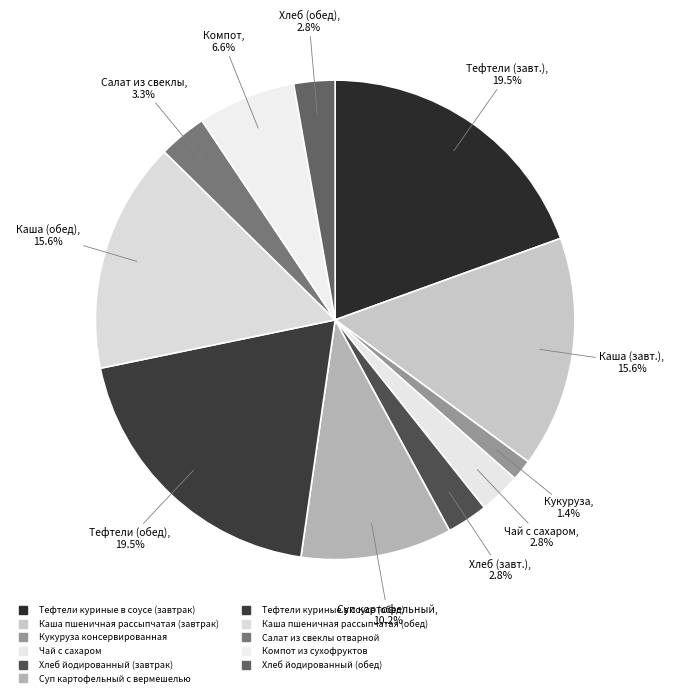

Is there a majority slice in this chart?

No